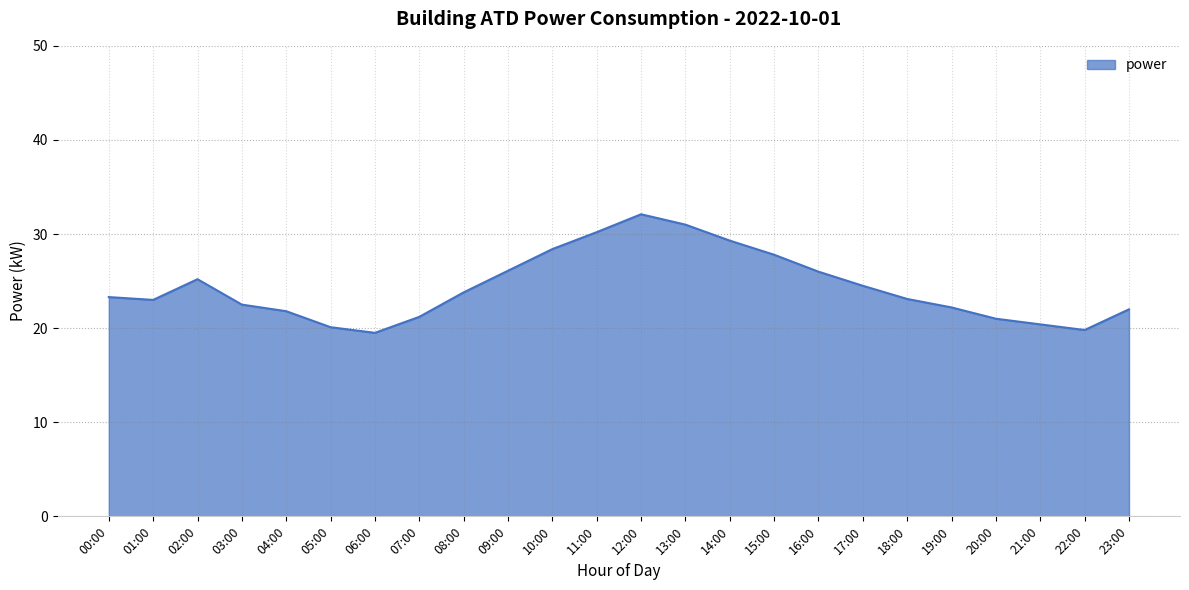

How many distinct data groups are displayed?

1